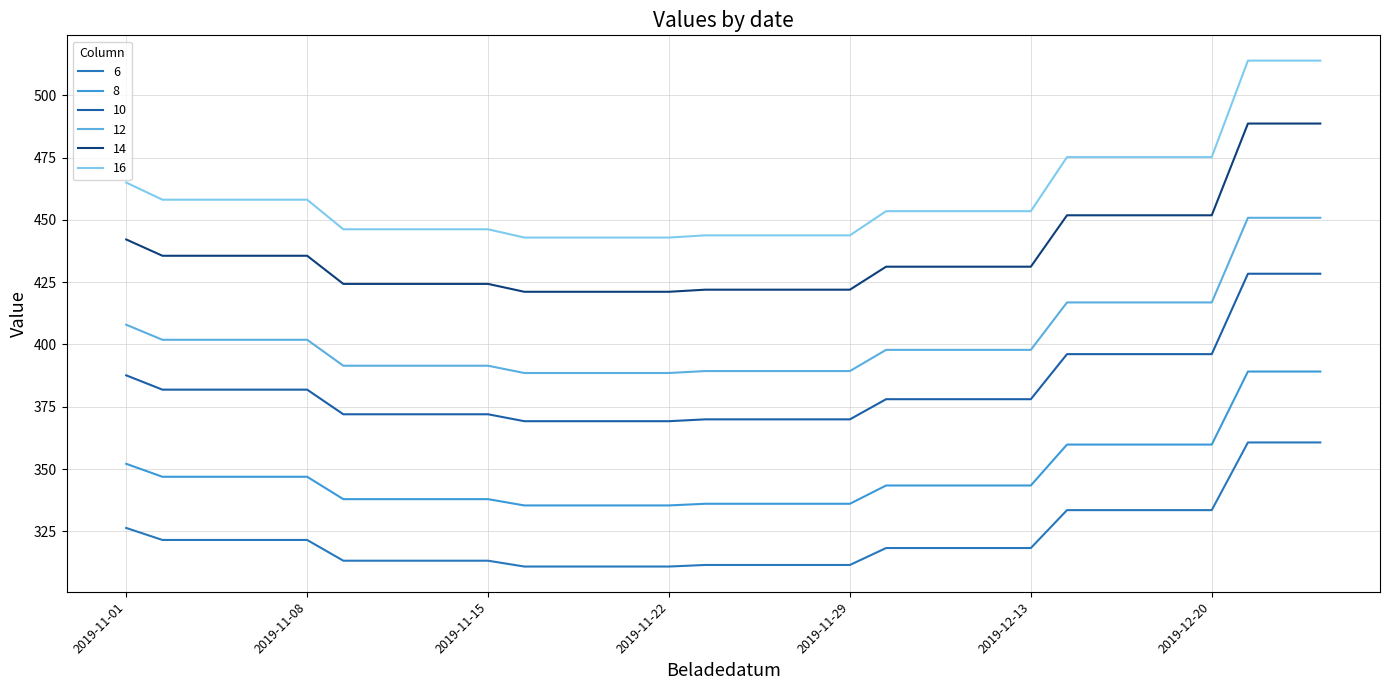

List the series in order of their peak value, highest first.

16, 14, 12, 10, 8, 6